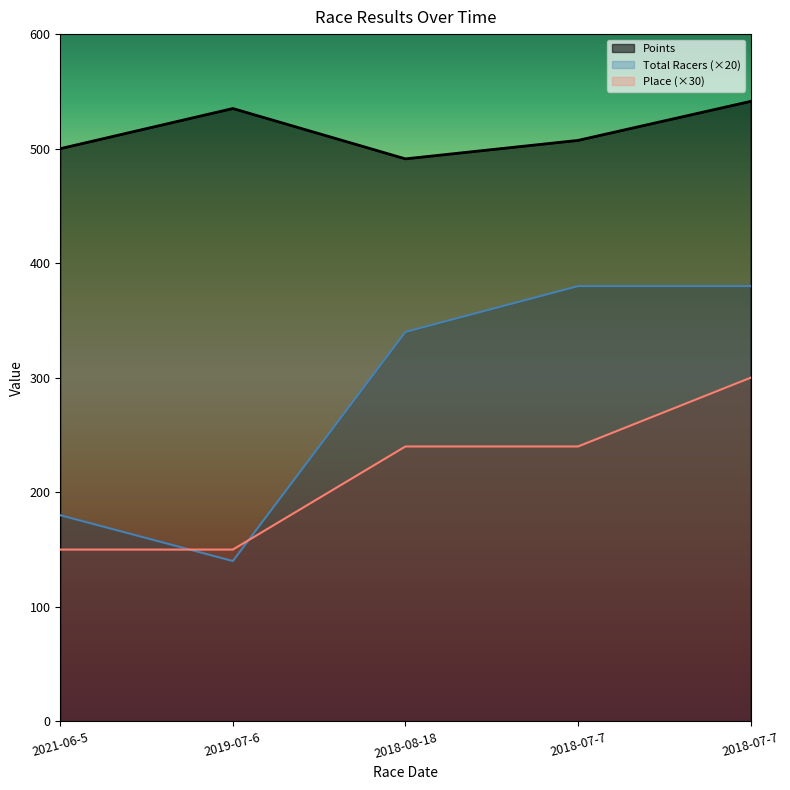

Between 2021-06-5 and 2018-07-7, which is larger?

2018-07-7